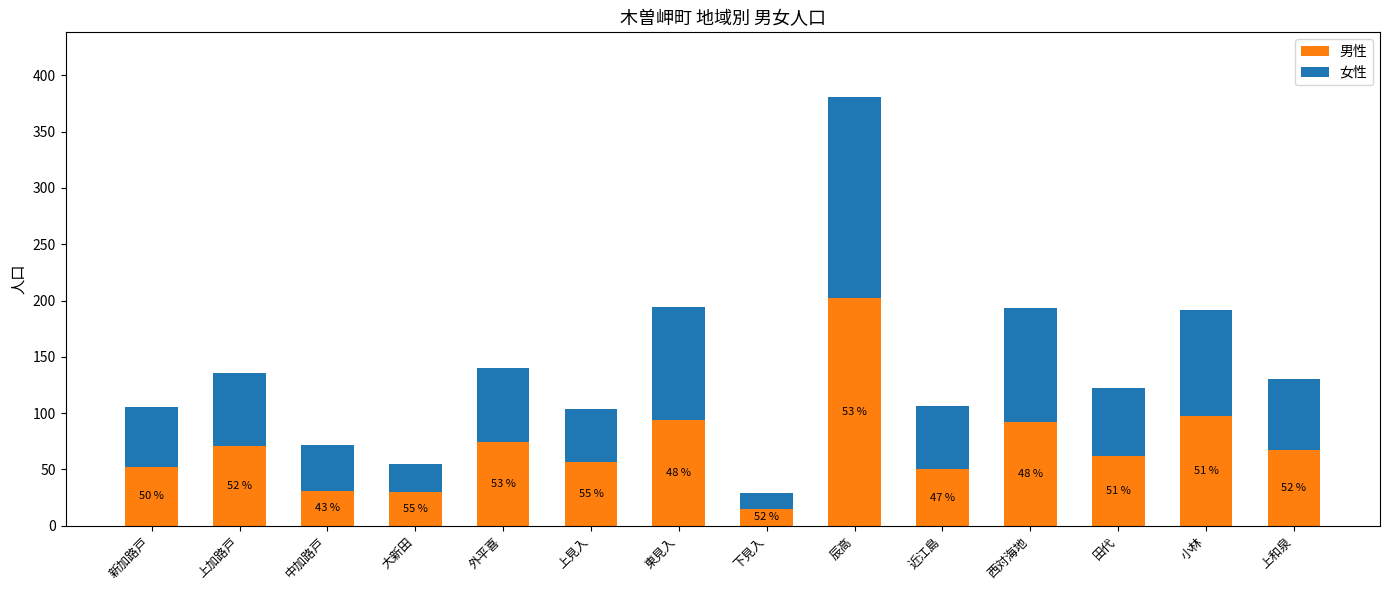

List the labels in order of 男性 value, largest first.

辰高, 小林, 東見入, 西対海地, 外平喜, 上加路戸, 上和泉, 田代, 上見入, 新加路戸, 近江島, 中加路戸, 大新田, 下見入